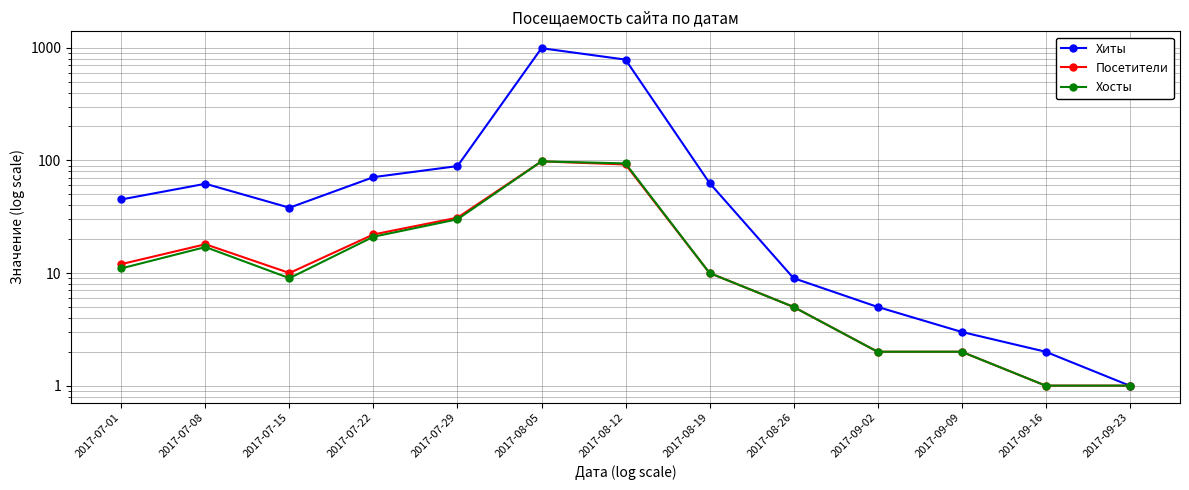

Rank the series by their maximum value, from highest to lowest.

Хиты, Посетители, Хосты